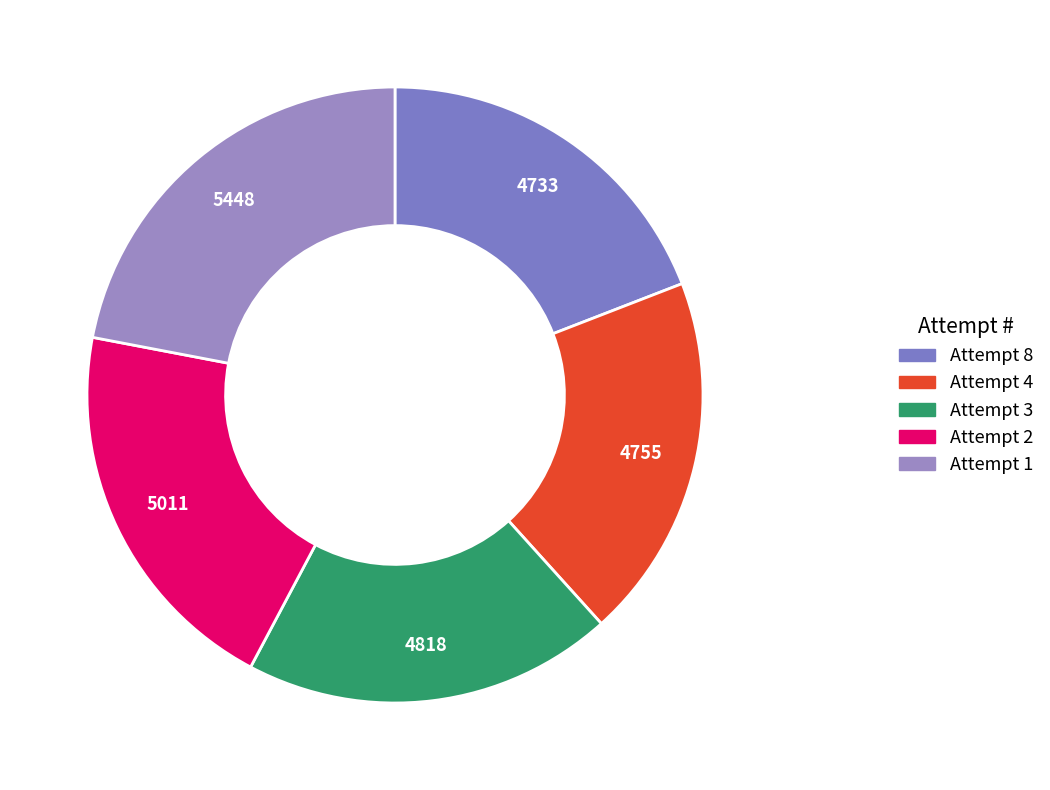

Is there any slice that represents more than half of the pie?

No